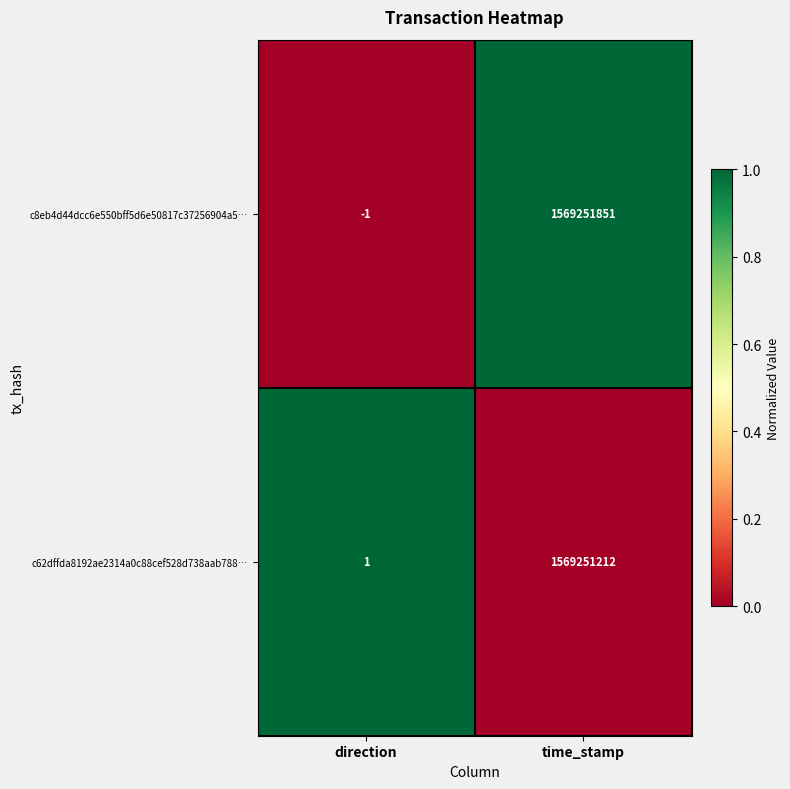

The value of c8eb4d44dcc6e550bff5d6e50817c37256904a5… at direction is -1. True or false?

True